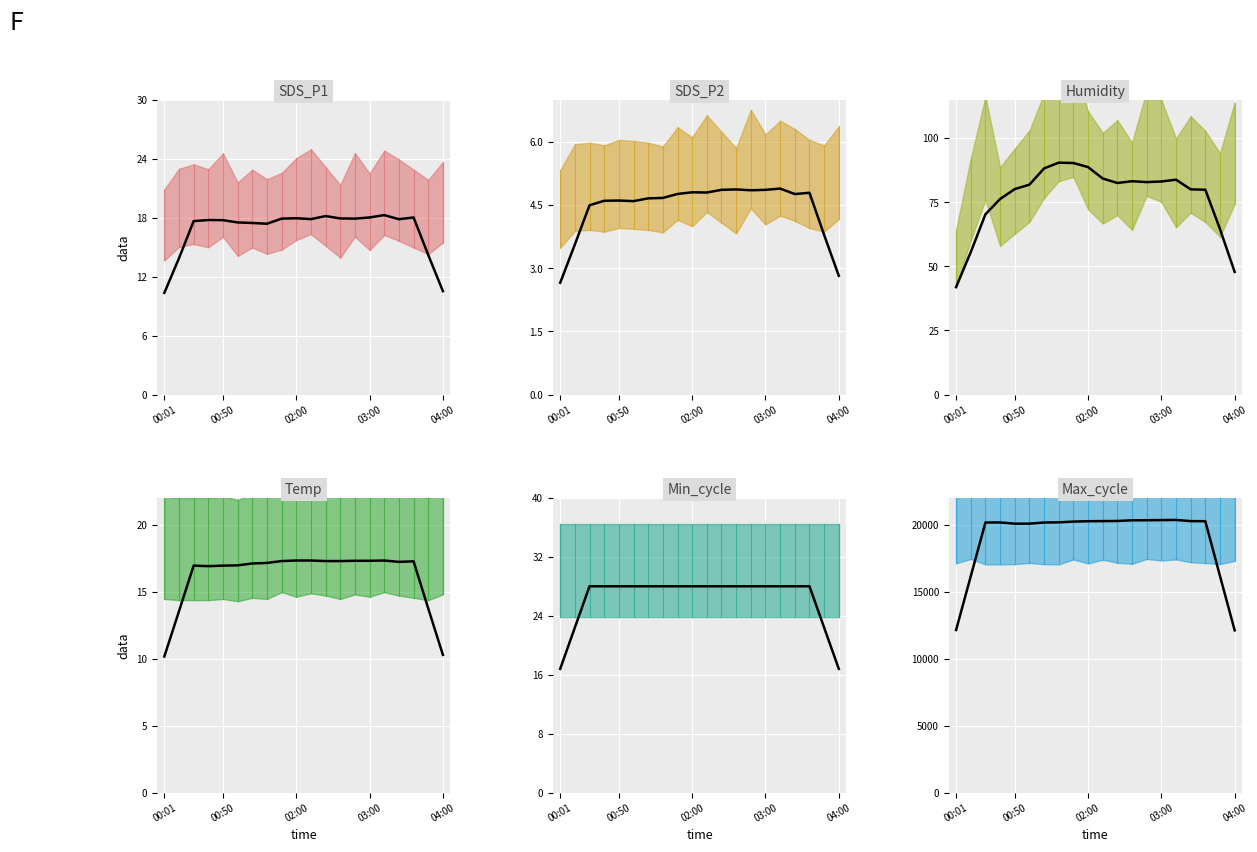

Count the Temp values in the range 17 to 18.

15